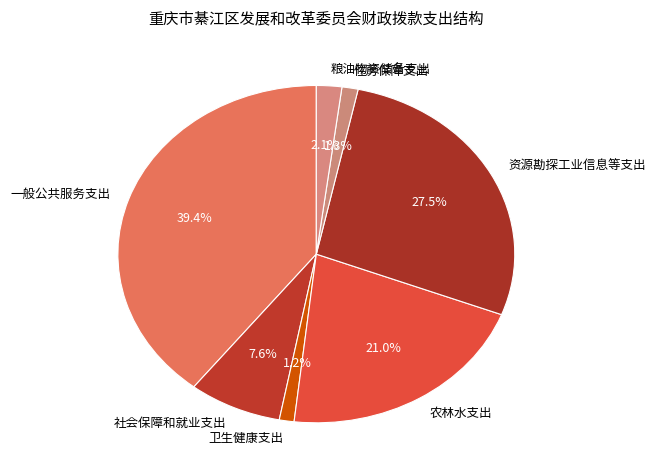

Count the number of slices in the pie.

7